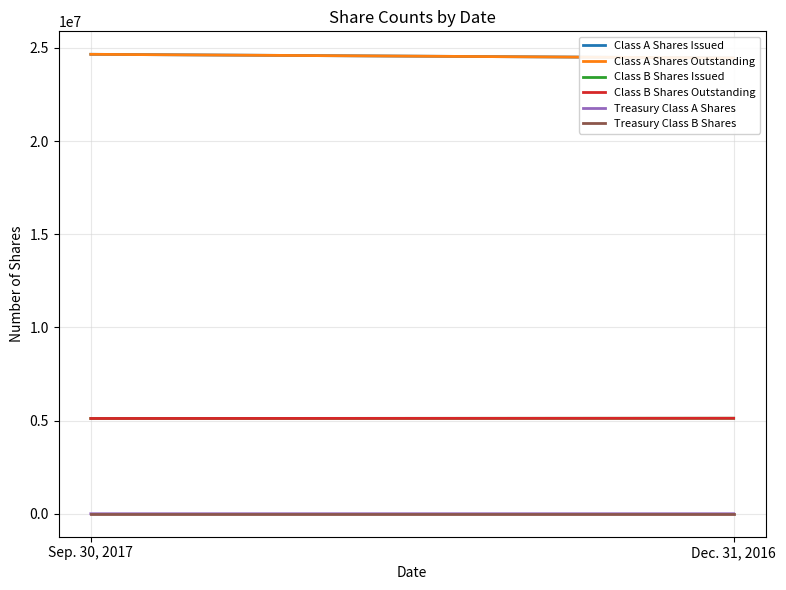

How many distinct data groups are displayed?

6